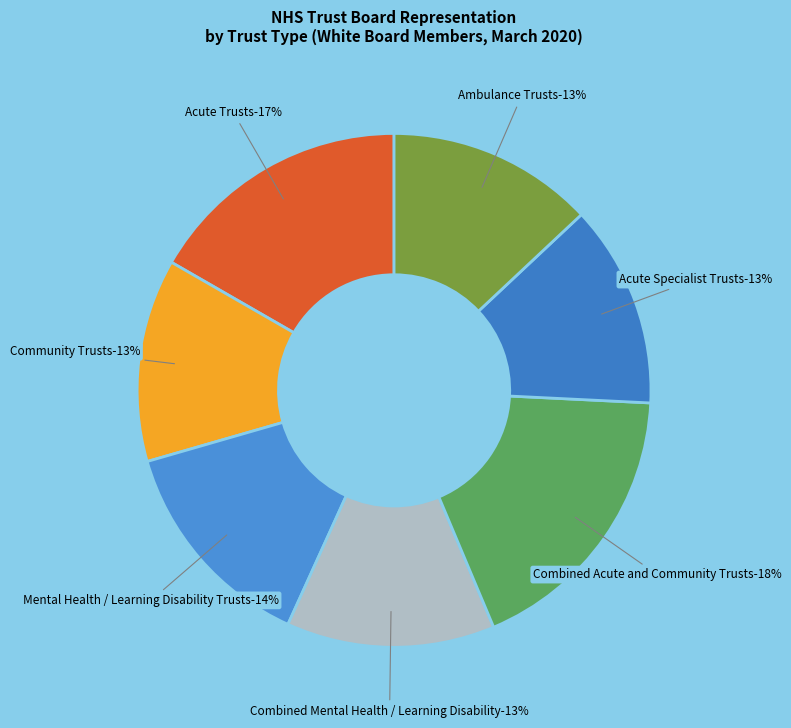

Does Community Trusts represent more than half of the total?

No